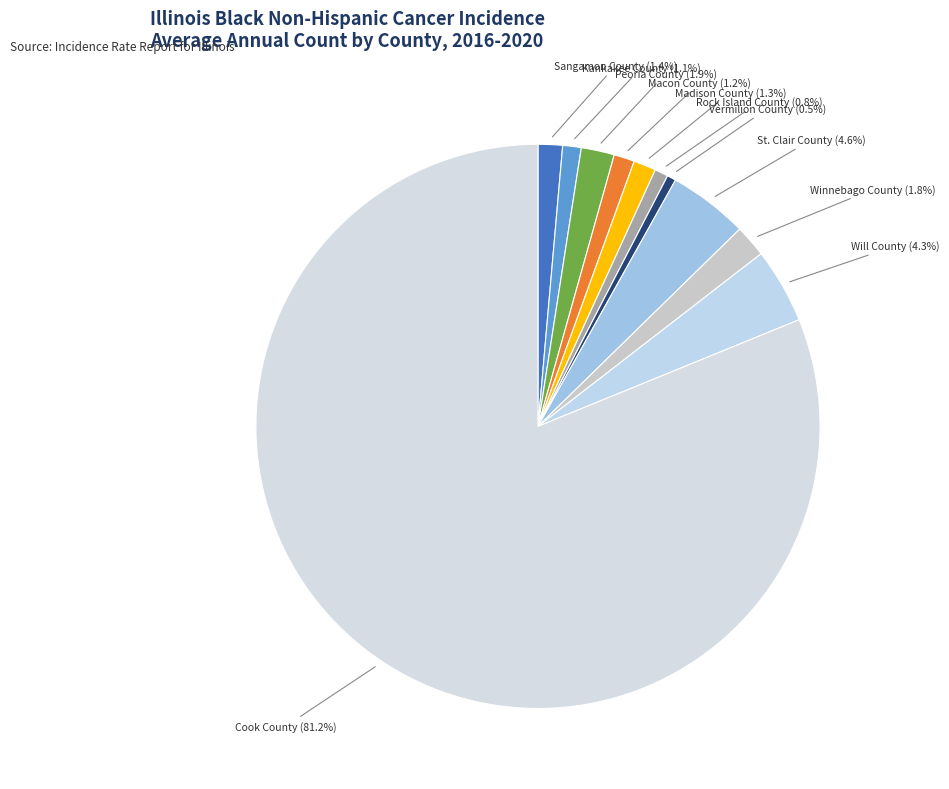

Is there a majority slice in this chart?

Yes